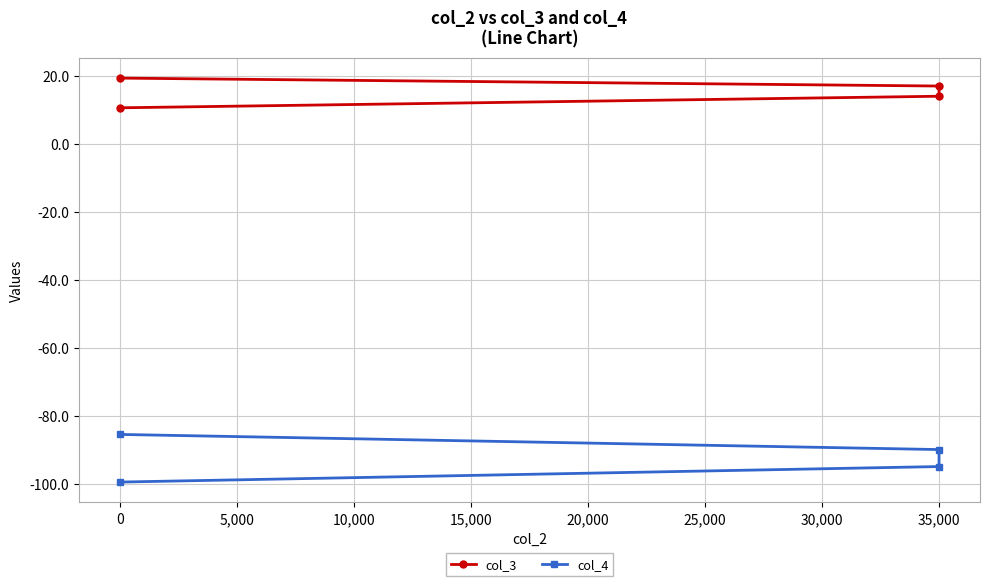

At how many categories does at least one series exceed 12?

3